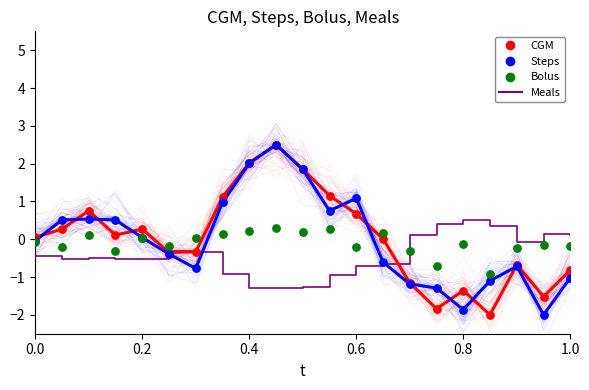

Which series reaches the maximum Y coordinate?

CGM